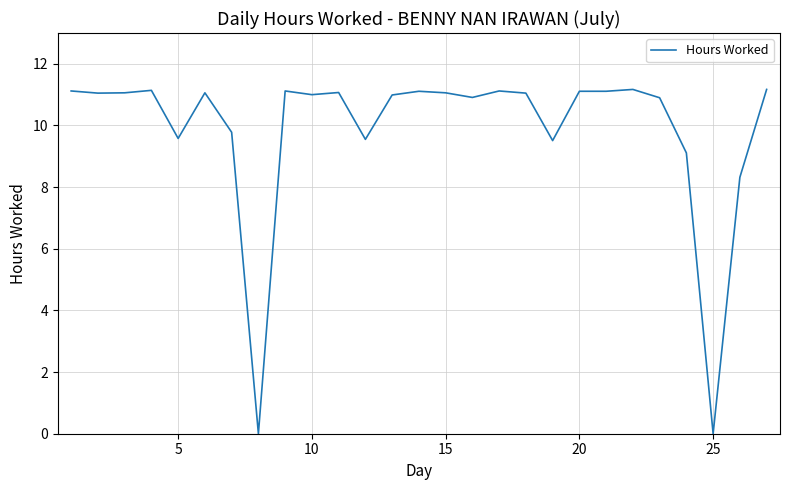

What is the difference between the maximum and minimum values?

11.2